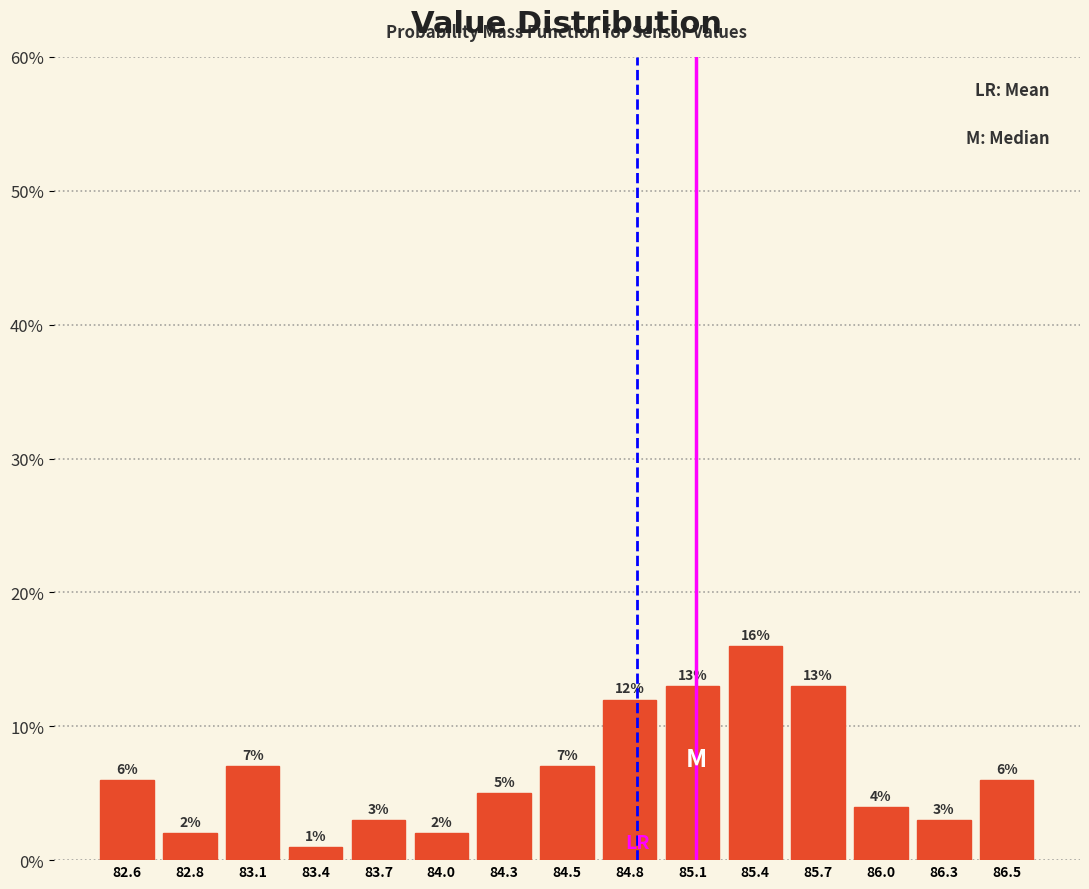

Reading left to right, transcribe all the data shown in this chart.

6.0	2.0	7.0	1.0	3.0	2.0	5.0	7.0	12.0	13.0	16.0	13.0	4.0	3.0	6.0